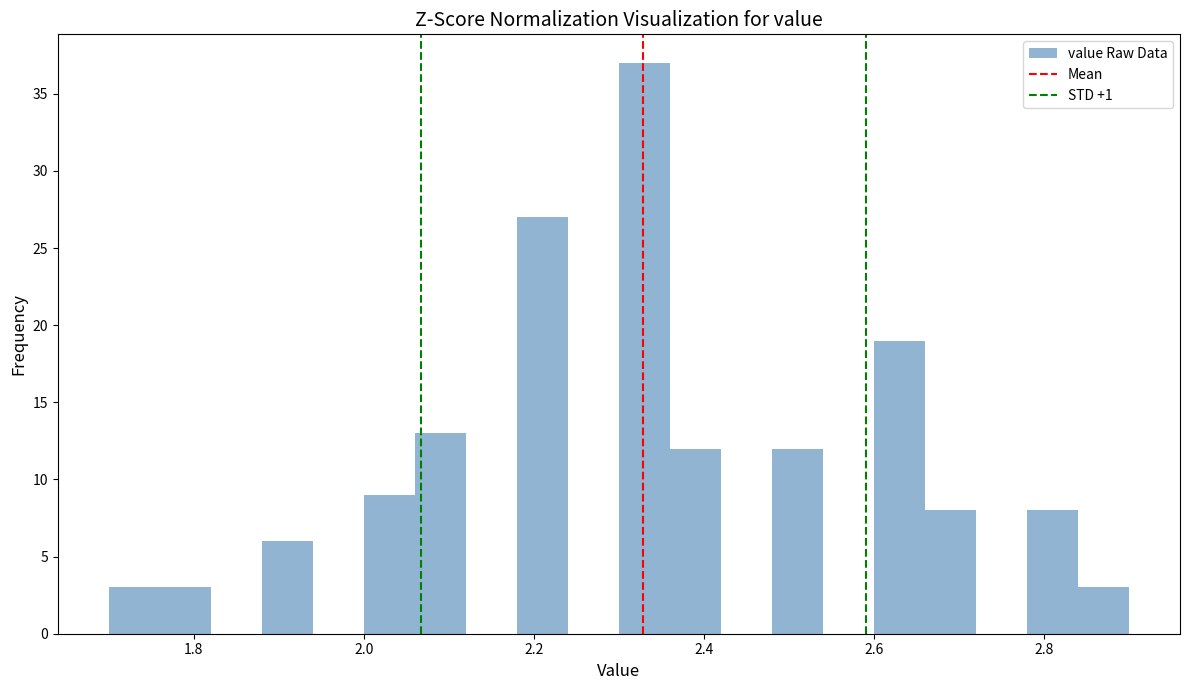

Around what value on the x-axis is the tallest bar? Give the approximate position of its centre, as read against the axis.

2.34